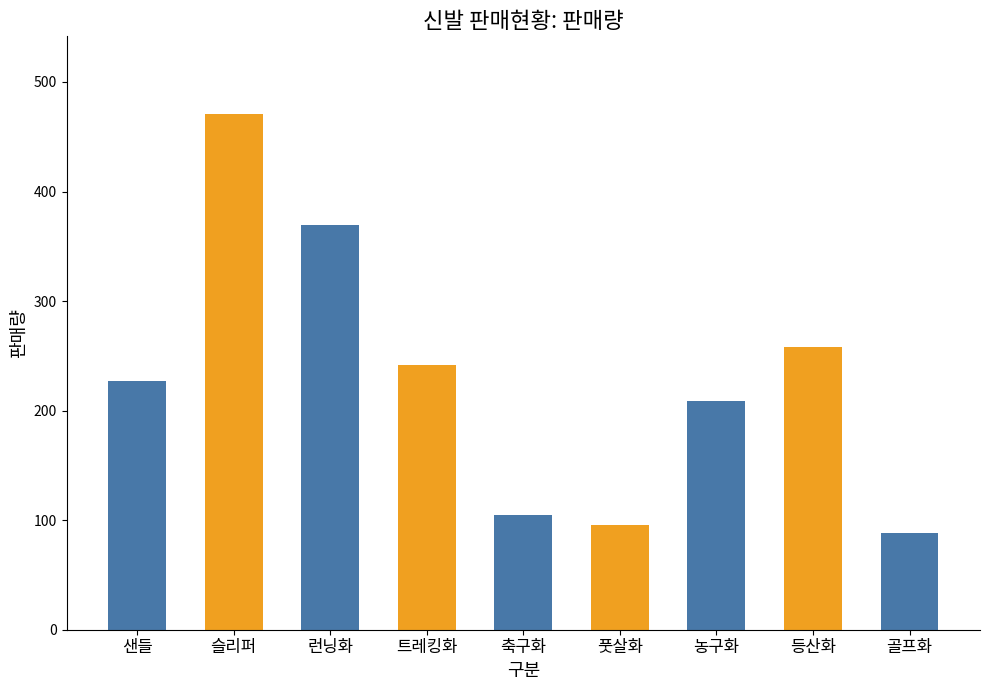

Does the chart contain any negative values?

No